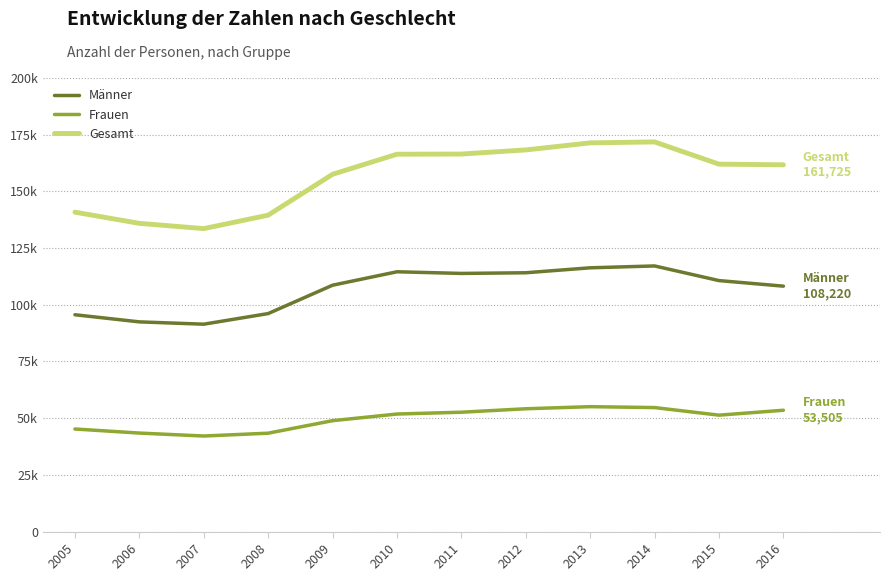

Does the chart display data point markers on the line(s)?

No